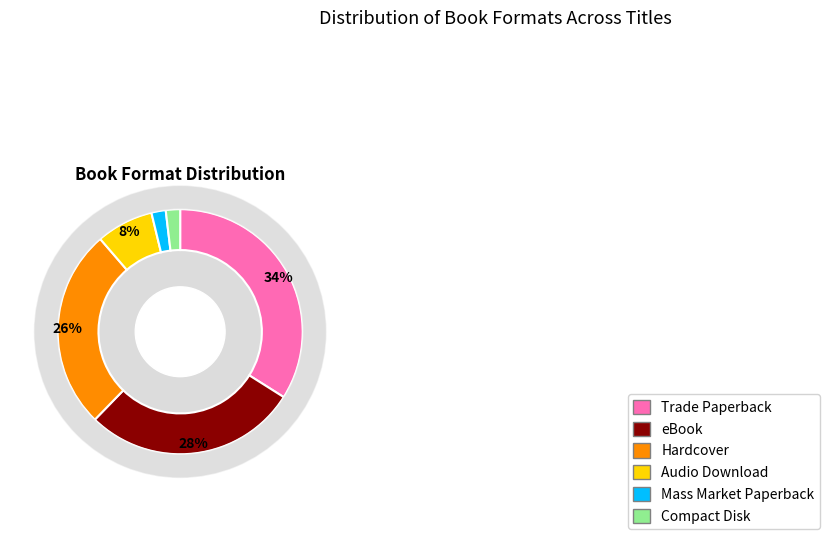

How many slices are in this pie chart?

6